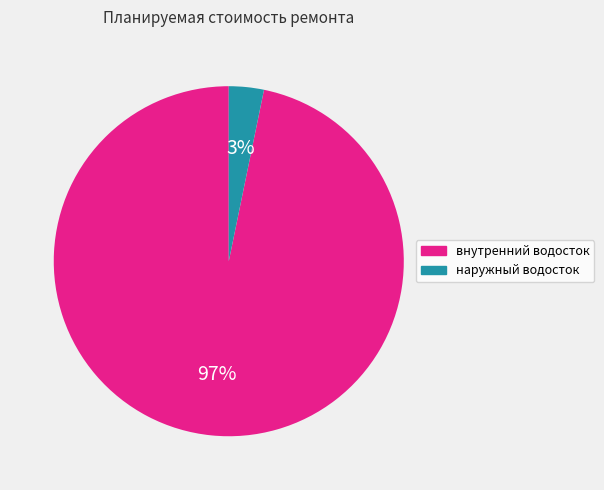

How many slices are in this pie chart?

2